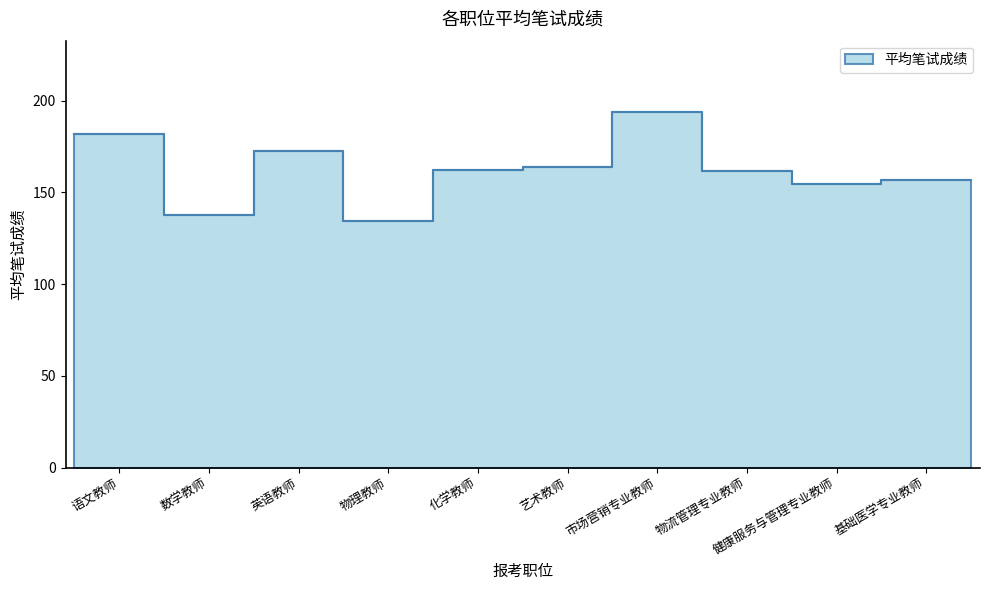

Count the number of categories in the chart.

10